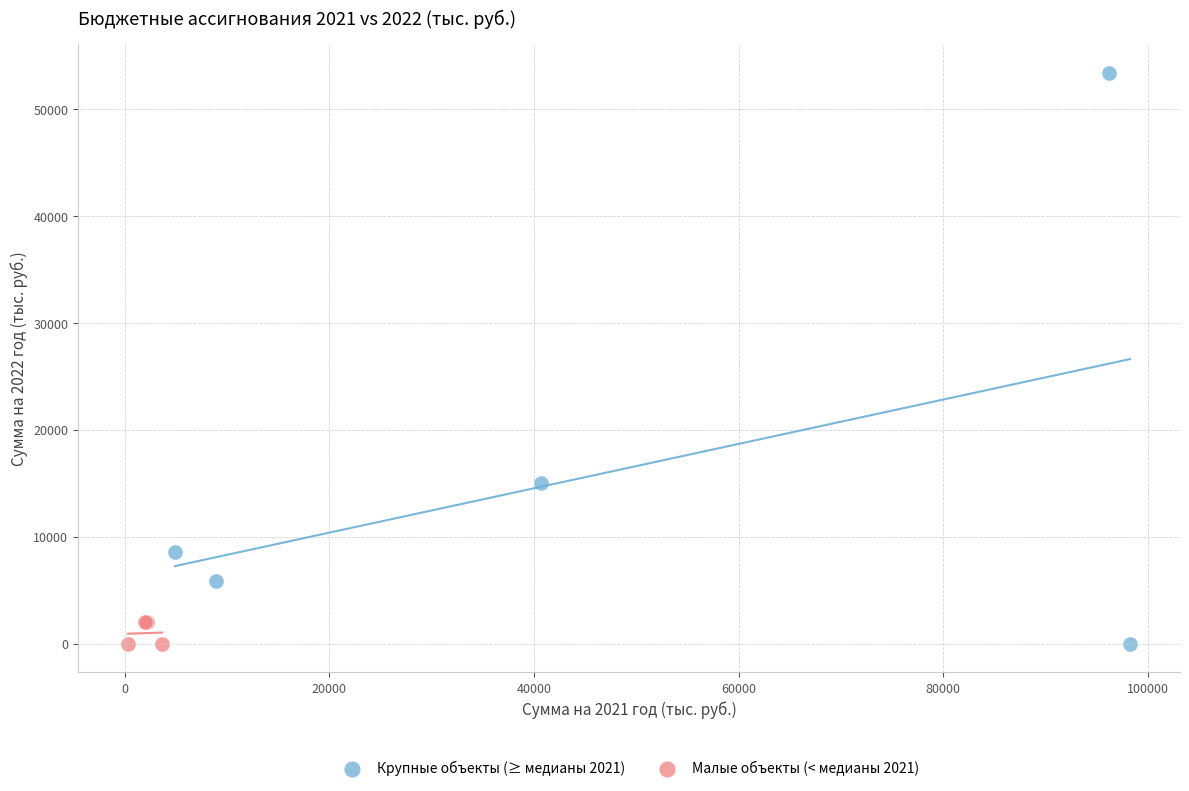

Which series has the largest Y range (max minus min)?

Крупные объекты (≥ медианы 2021)